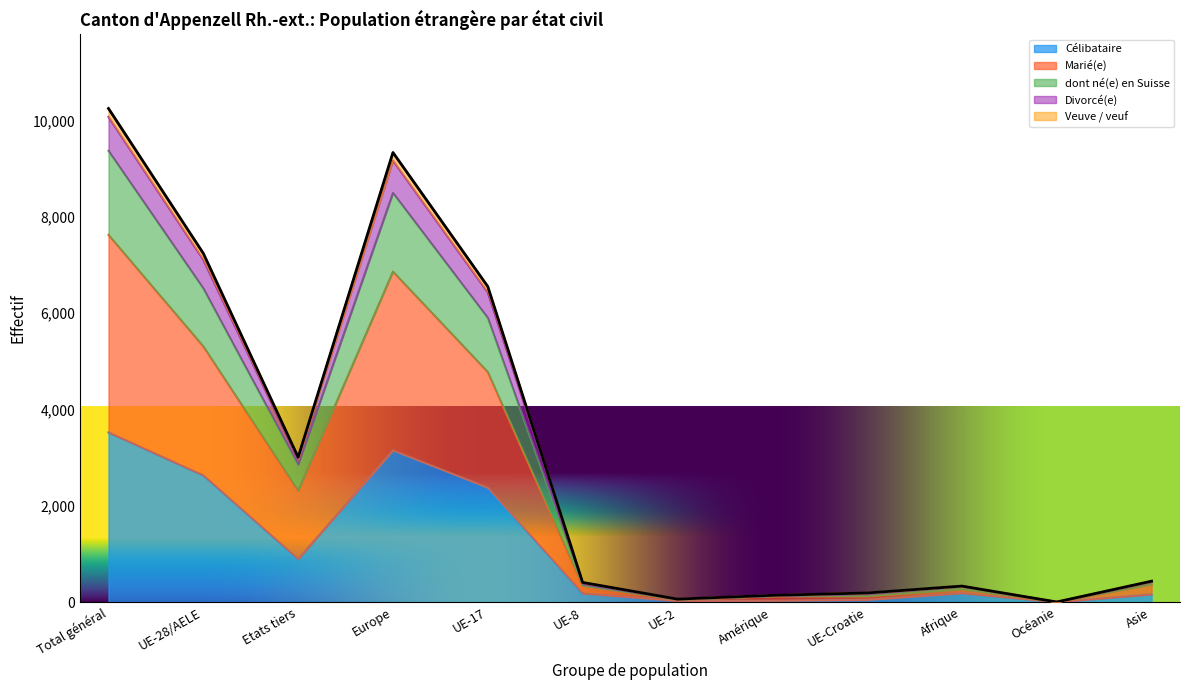

Where is the first local minimum for Célibataire?

Etats tiers